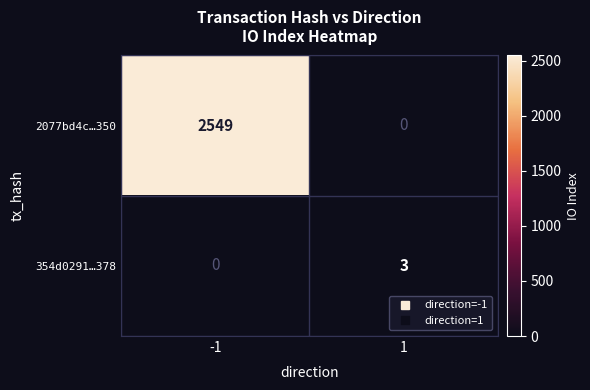

What is the maximum value for 2077bd4c…350?

2549